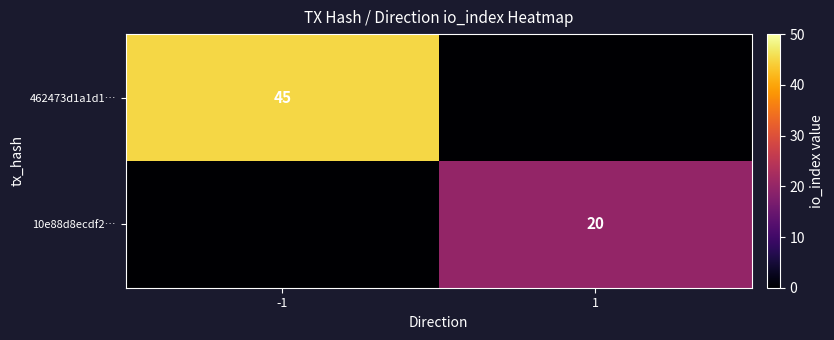

True or false: 10e88d8ecdf2… has a value of 36 at 1.

False